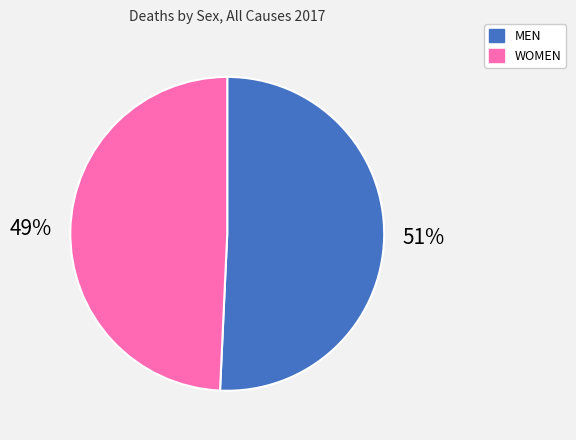

Combined, do WOMEN and MEN account for over 50%?

Yes